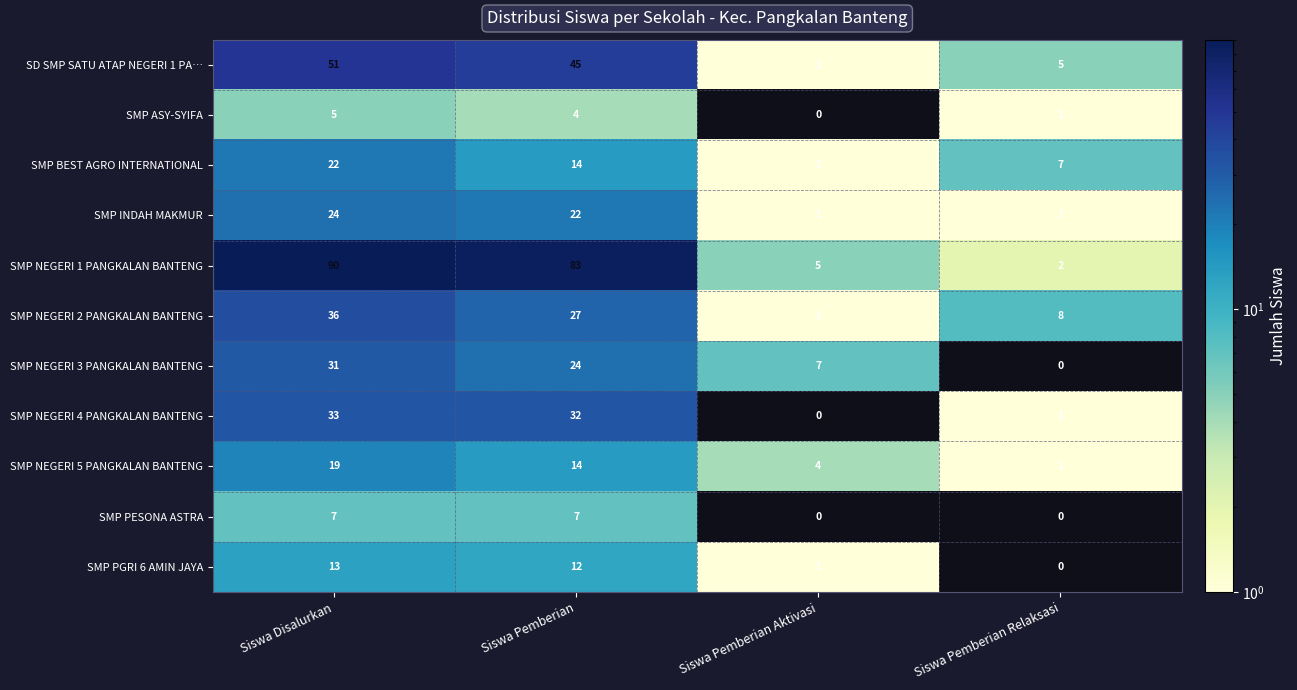

At how many categories does at least one series exceed 0?

4